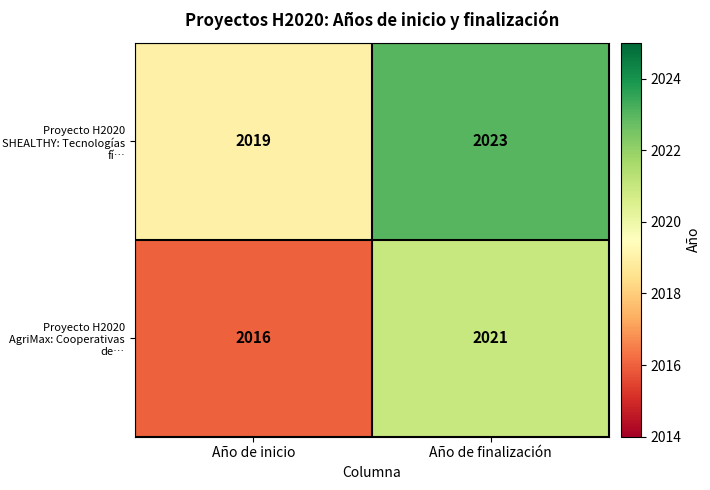

Reading left to right, list all the values displayed in this chart.

Proyecto H2020 SHEALTHY: Tecnologías fí…: 2019	2023
Proyecto H2020 AgriMax: Cooperativas de…: 2016	2021